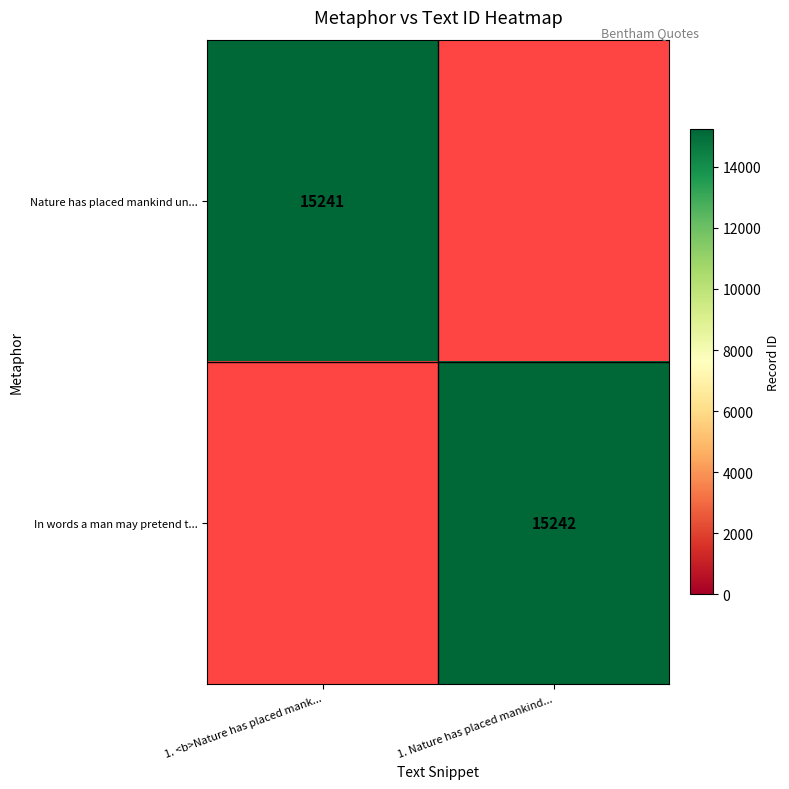

What is the maximum value shown in the chart?

15242.0